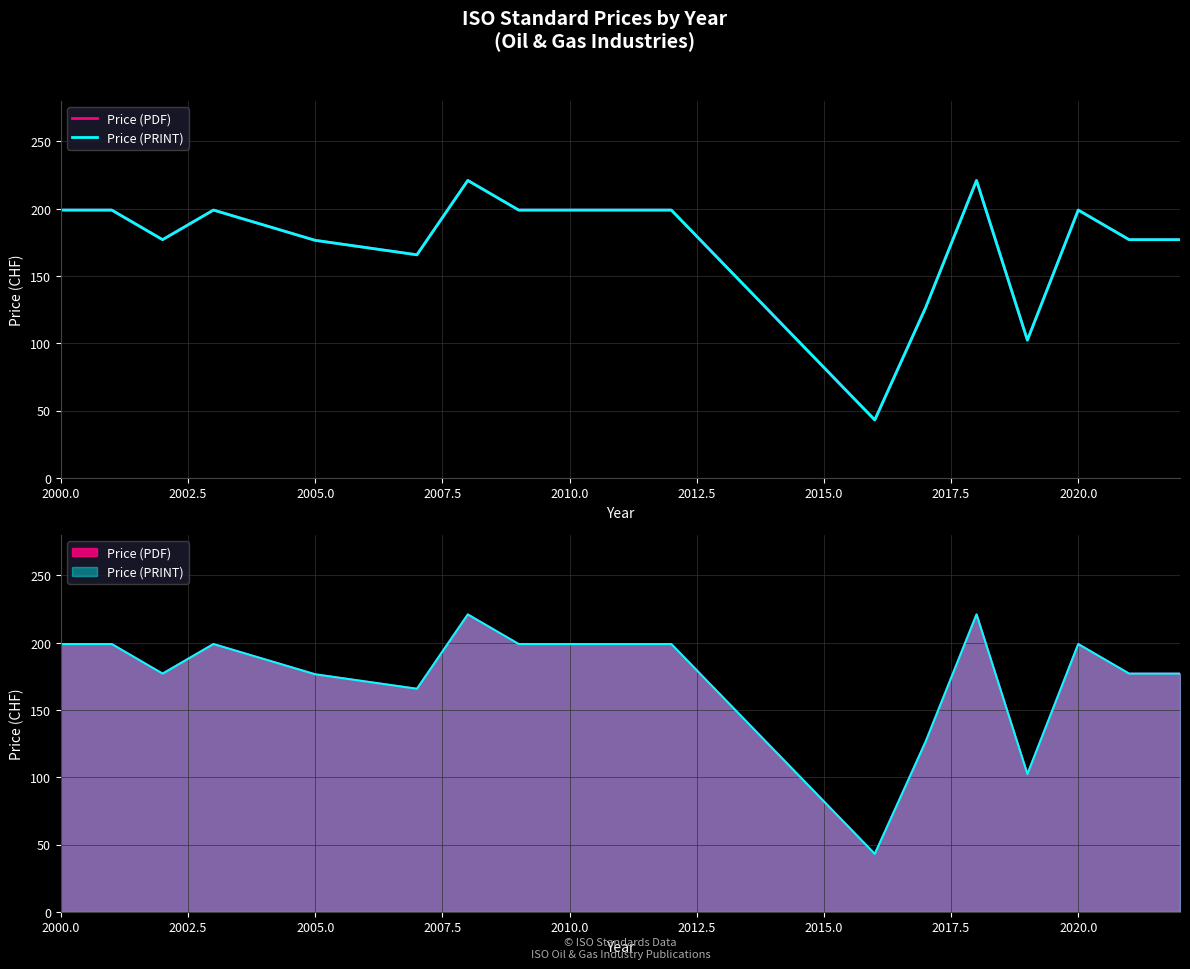

Rank the series at 2015.0 from lowest to highest value.

Price (PDF), Price (PRINT)